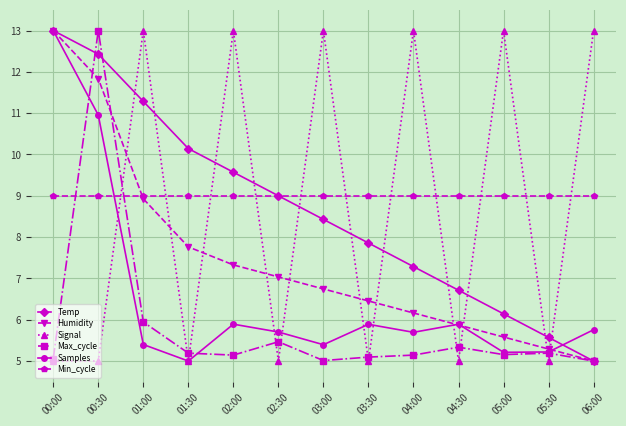

True or false: Temp has a value of 17.8 at 00:30.

False